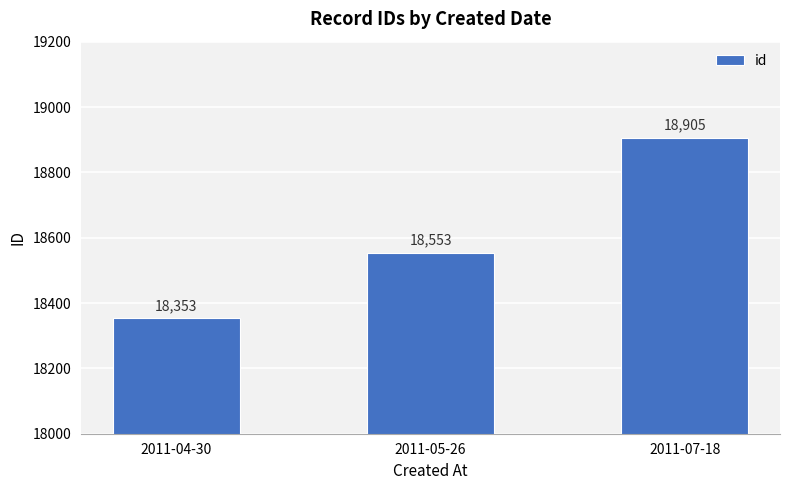

Approximately how many times larger is the value at 2011-07-18 compared to 2011-04-30?

1.0